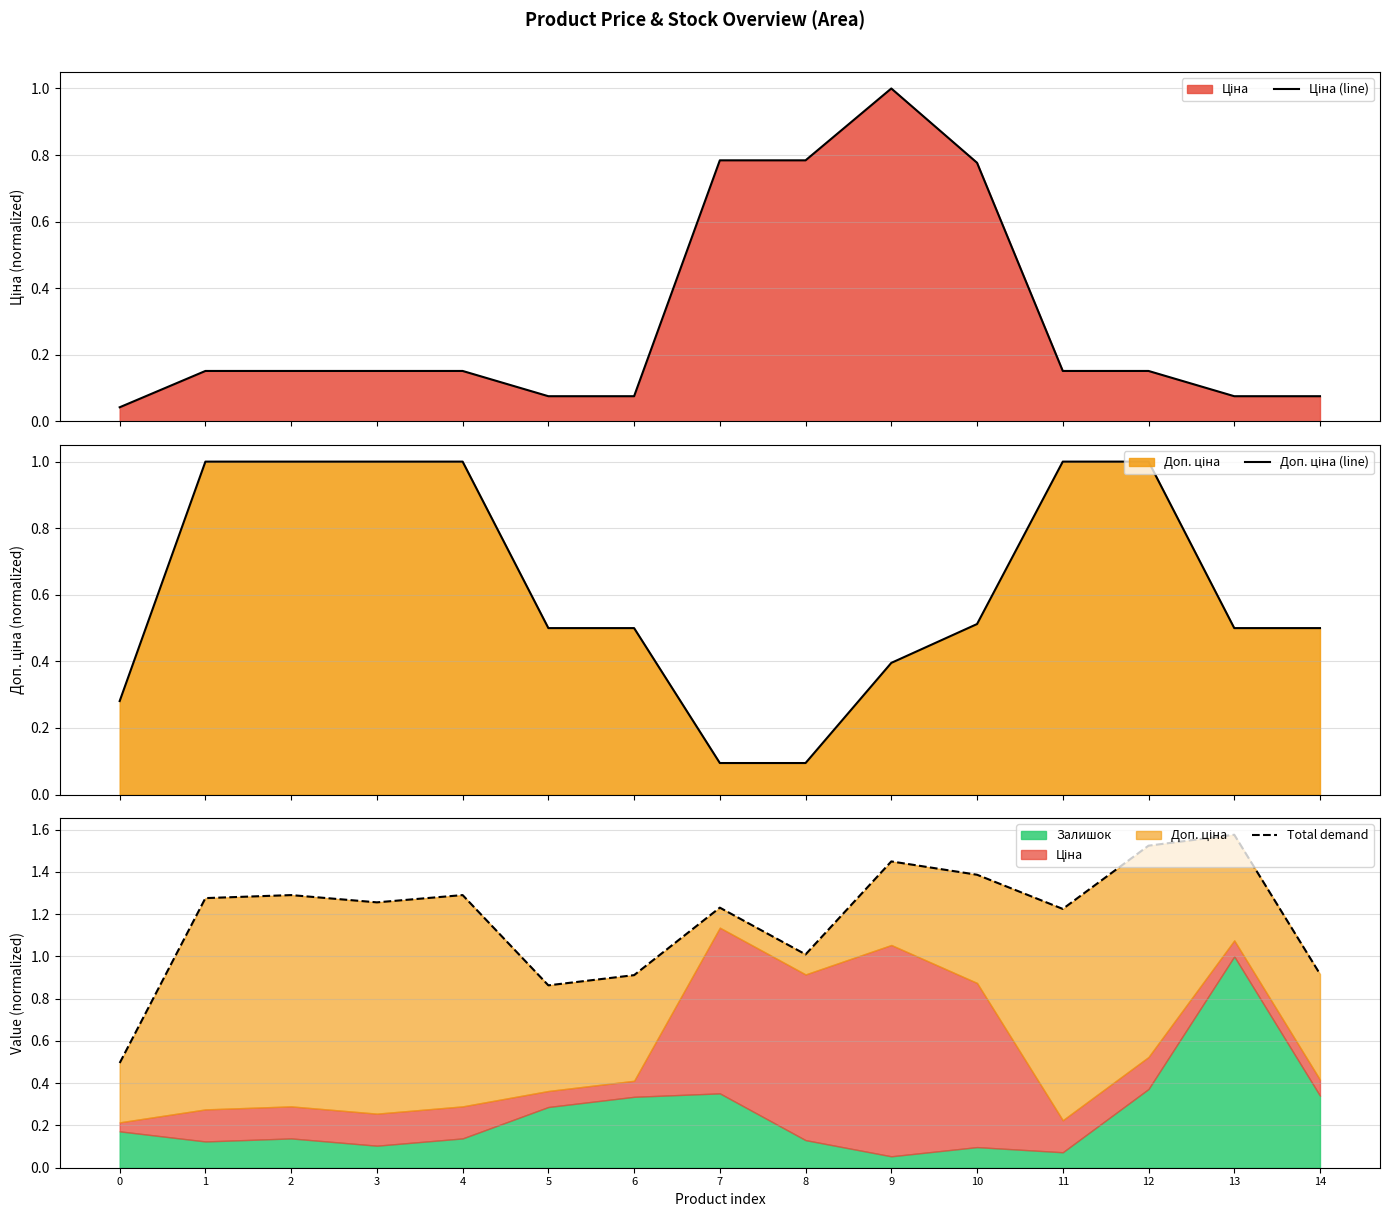

Where is the first local minimum for Total demand?

3